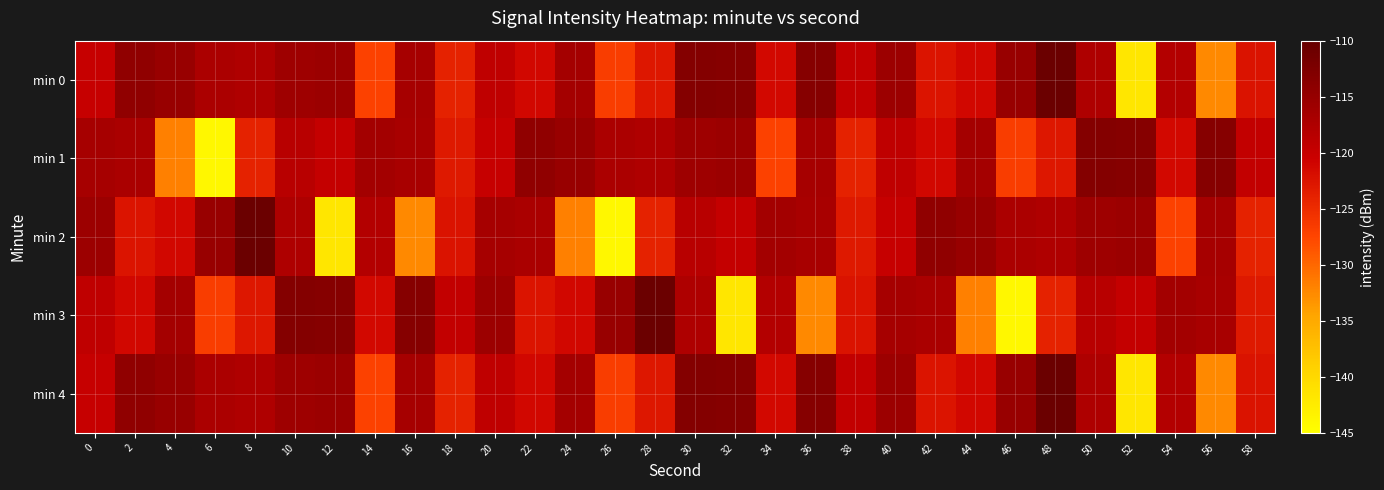

What is the total value across all series at 2?

-590.0